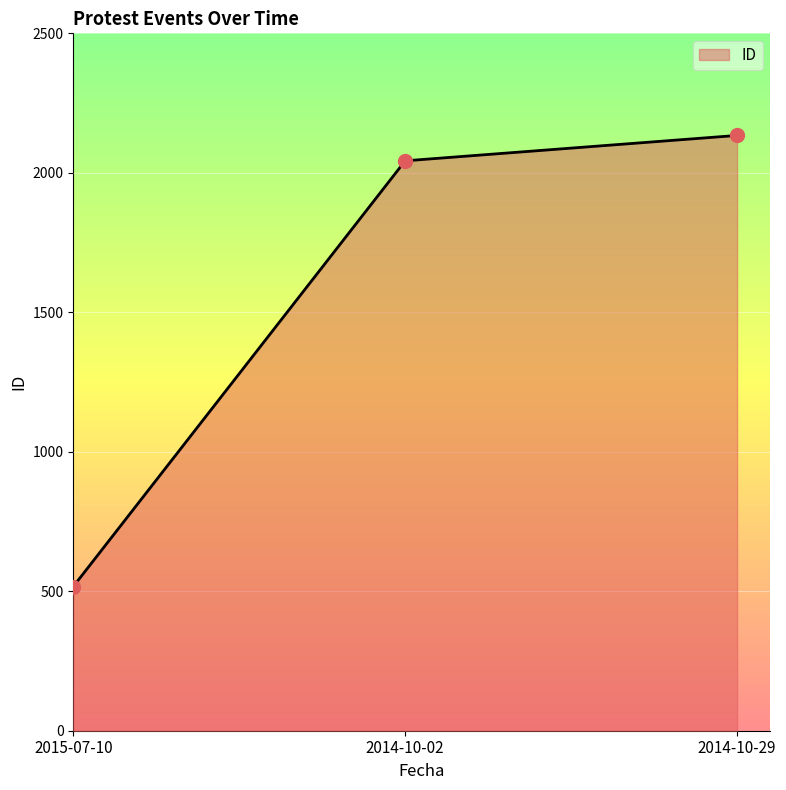

What is the difference between the values at 2015-07-10 and 2014-10-02?

1526